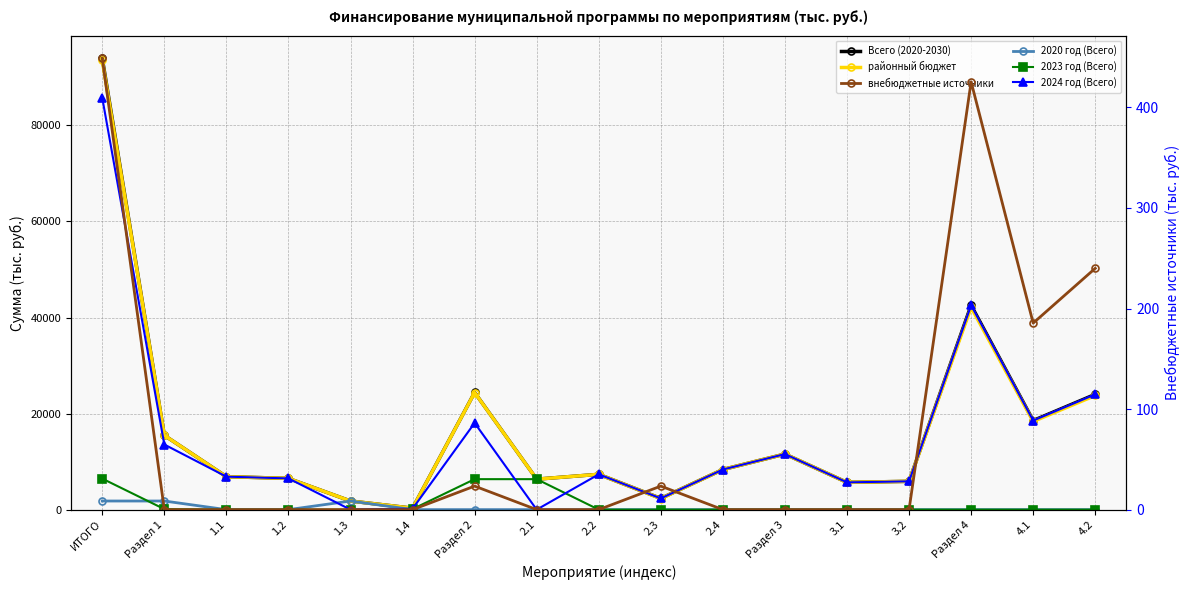

Which series changed the most between 2.1 and 2.4?

2024 год (Всего)